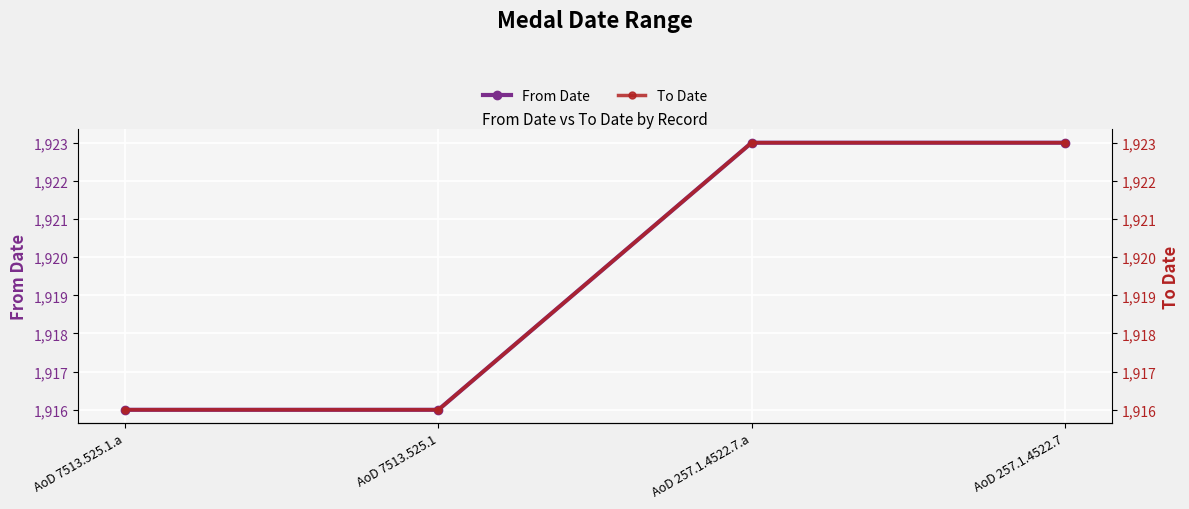

What is the value of the To Date point at the 3rd from the left?

1923